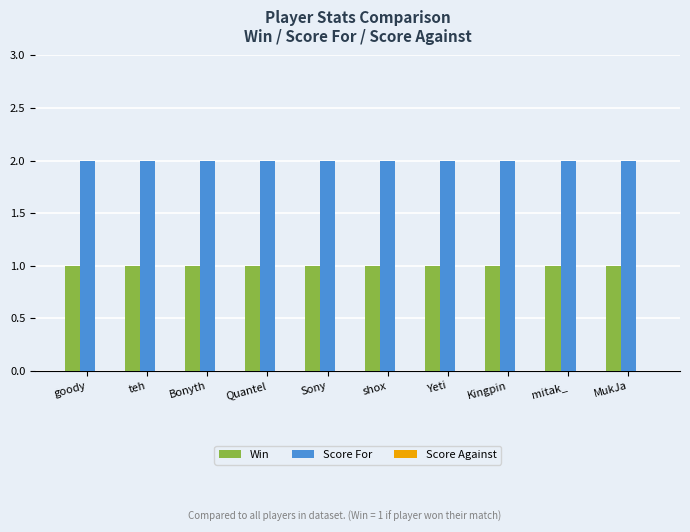

List the series in order of their overall mean, lowest first.

Win, Score For